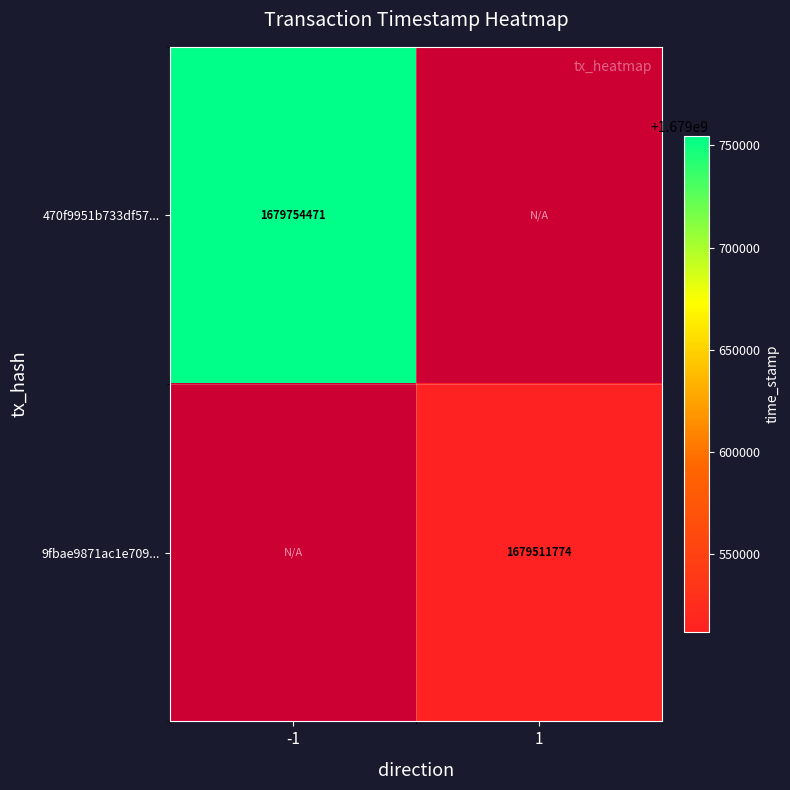

Is the value of 9fbae9871ac1e709... at 1 greater than the value of 470f9951b733df57... at -1?

No